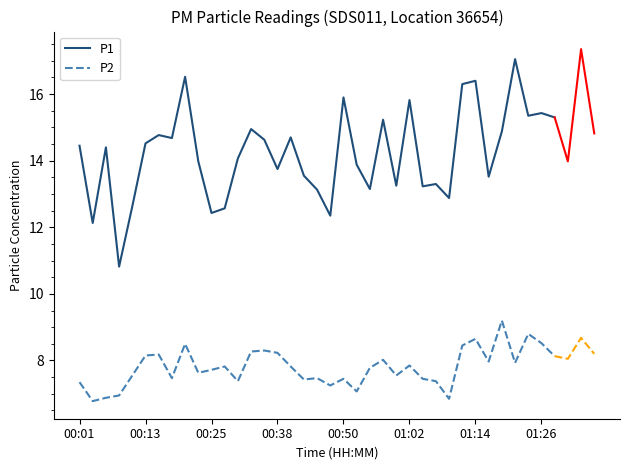

The P2 series shows 11.1 at 13. True or false?

False